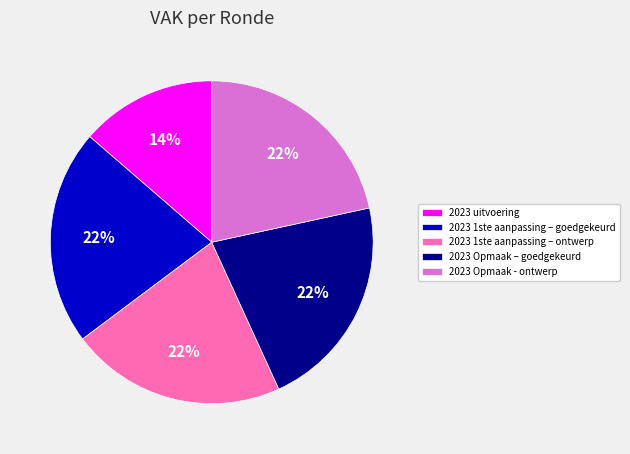

What is the ratio of the value at 2023 1ste aanpassing – ontwerp to the value at 2023 uitvoering?

1.6